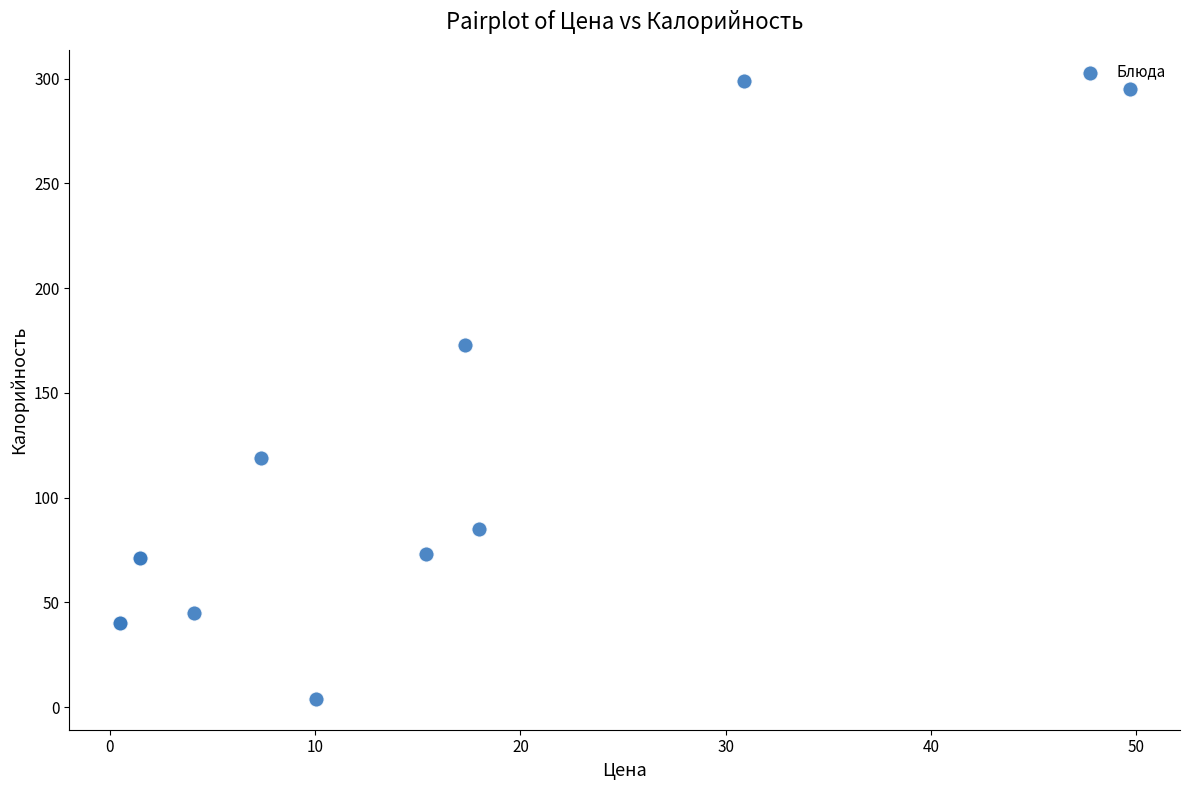

What Y value in the scatter plot is closest to 151?

173